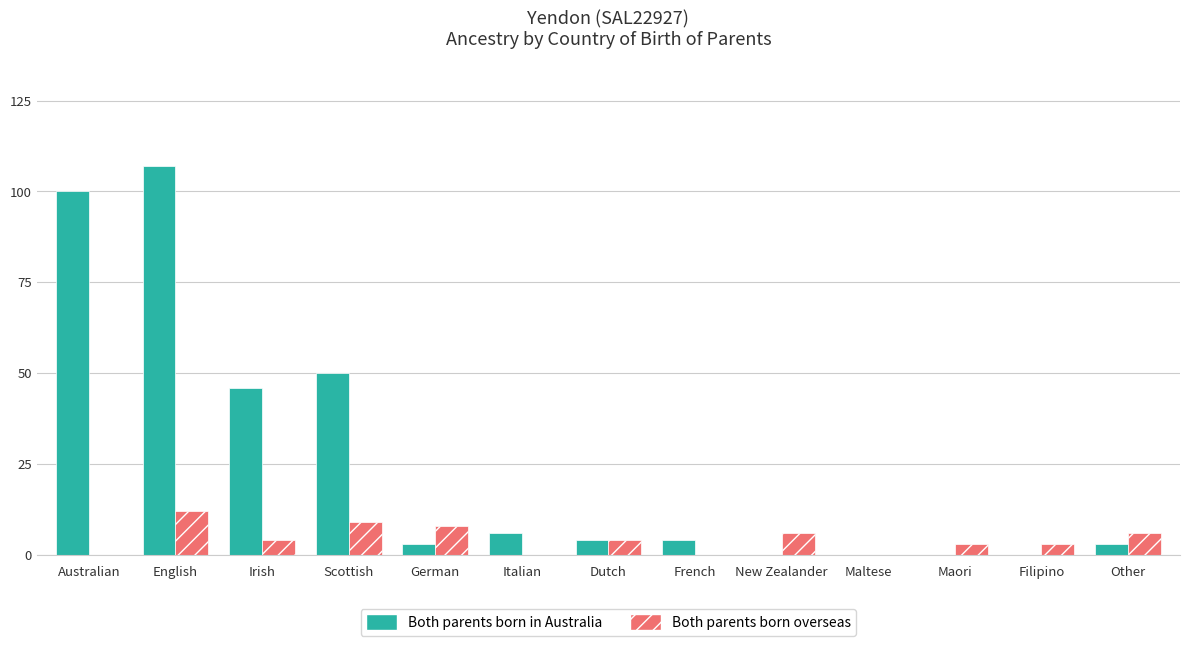

The Both parents born in Australia series shows 46 at Irish. True or false?

True